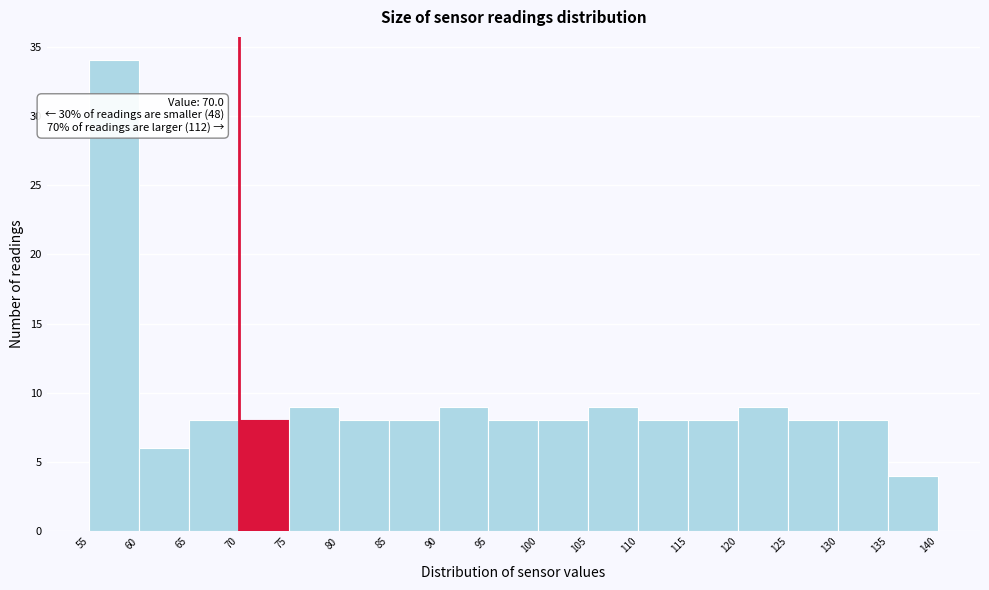

Which range on the x-axis has the tallest bar?

55 to 60